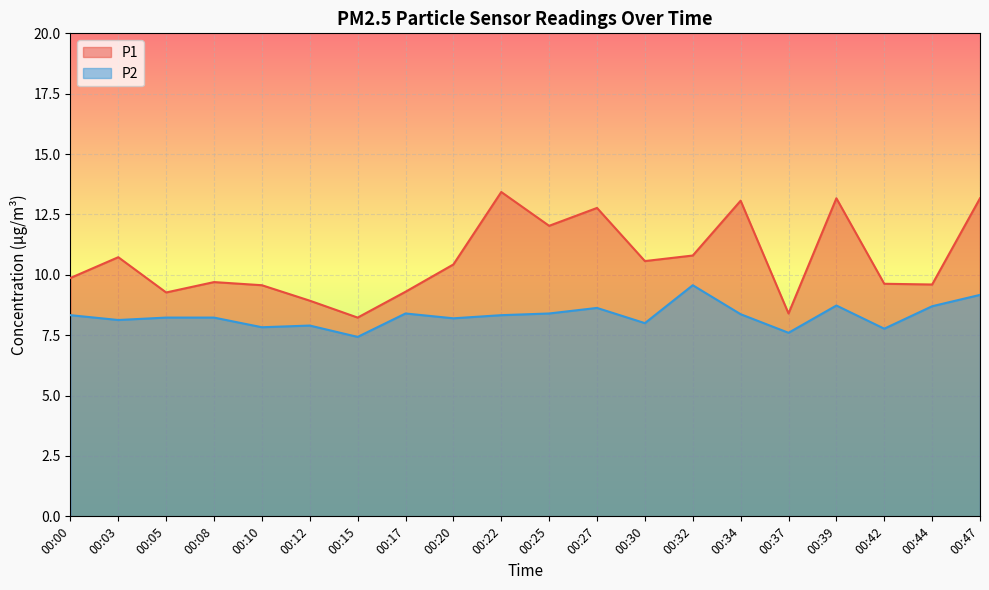

Is it true that P1 equals 23.0 at 00:39?

False